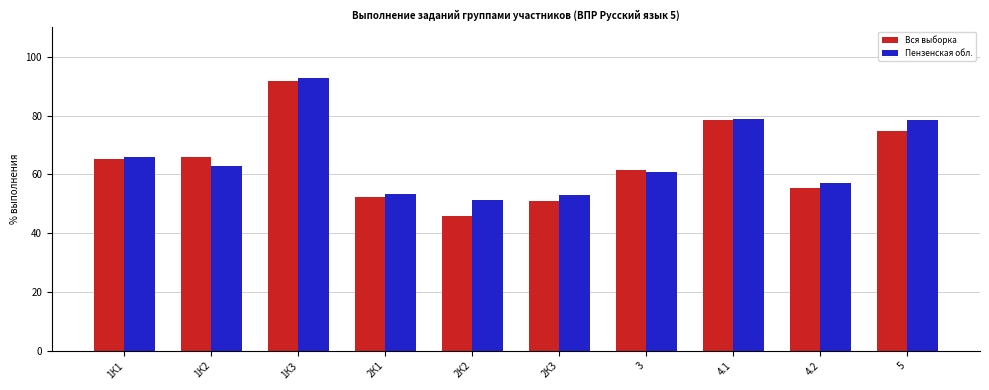

Which series changed the most between 2К3 and 3?

Вся выборка